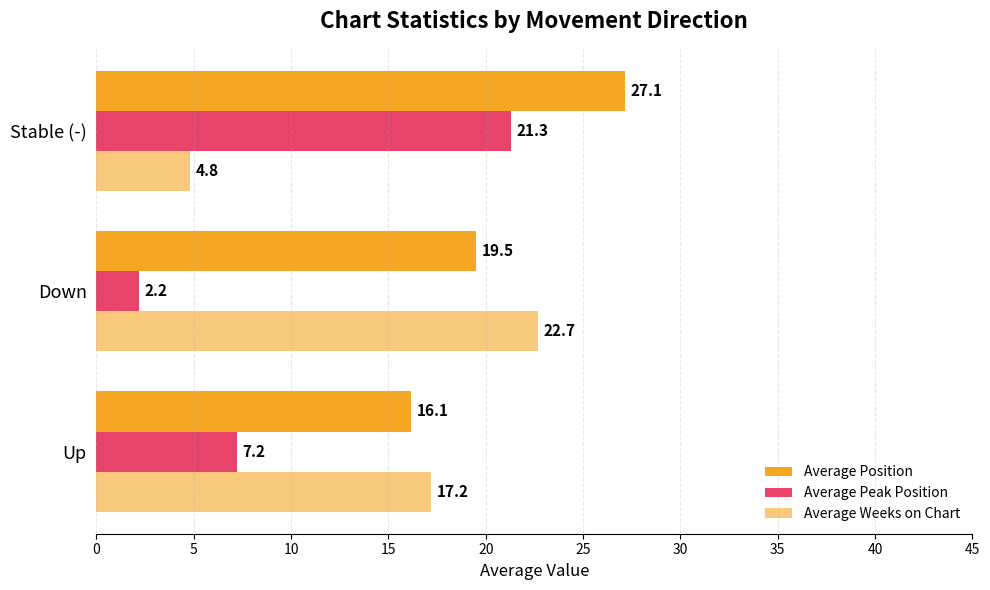

Which series has the widest spread of values?

Average Peak Position